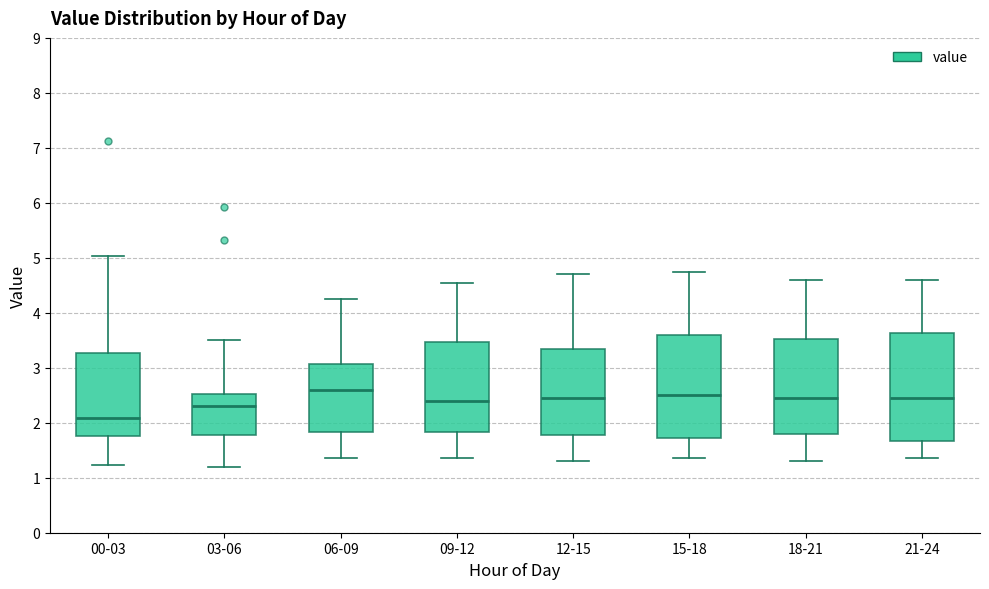

Reading left to right, transcribe this box plot: for each box, give where its median line is, the range the box spans, and where its two whiskers end, as read against the y-axis. The values are not printed on the chart, so give them approximately, as read against the axis.

00-03: median 2.1, box 1.8 to 3.3, whiskers 1.2 to 5.0
03-06: median 2.3, box 1.8 to 2.5, whiskers 1.2 to 3.5
06-09: median 2.6, box 1.8 to 3.1, whiskers 1.4 to 4.3
09-12: median 2.4, box 1.8 to 3.5, whiskers 1.4 to 4.6
12-15: median 2.5, box 1.8 to 3.4, whiskers 1.3 to 4.7
15-18: median 2.5, box 1.7 to 3.6, whiskers 1.4 to 4.8
18-21: median 2.5, box 1.8 to 3.5, whiskers 1.3 to 4.6
21-24: median 2.5, box 1.7 to 3.6, whiskers 1.4 to 4.6